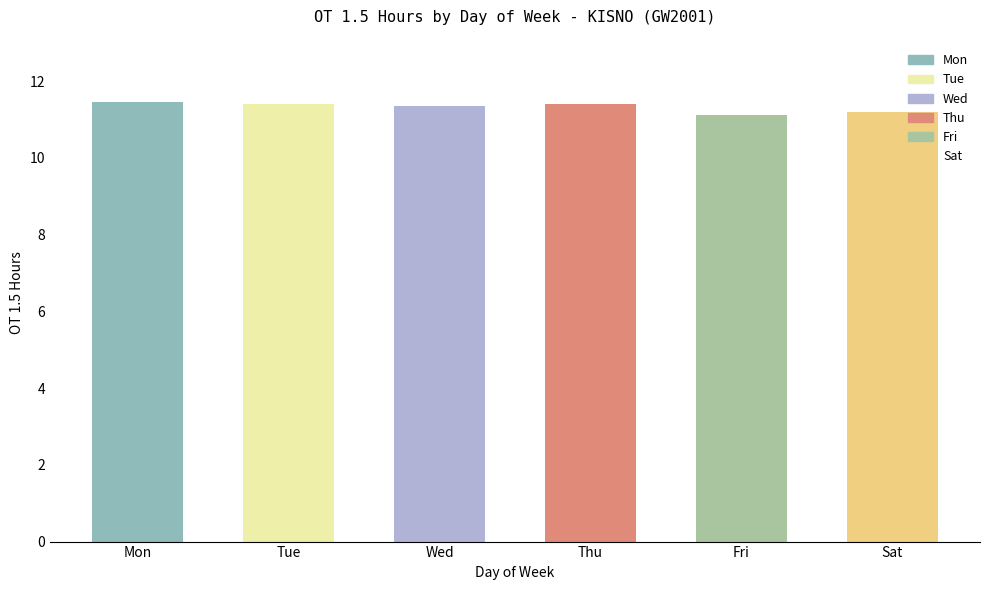

The chart shows a value of 5.1 at 2-Thu. True or false?

False